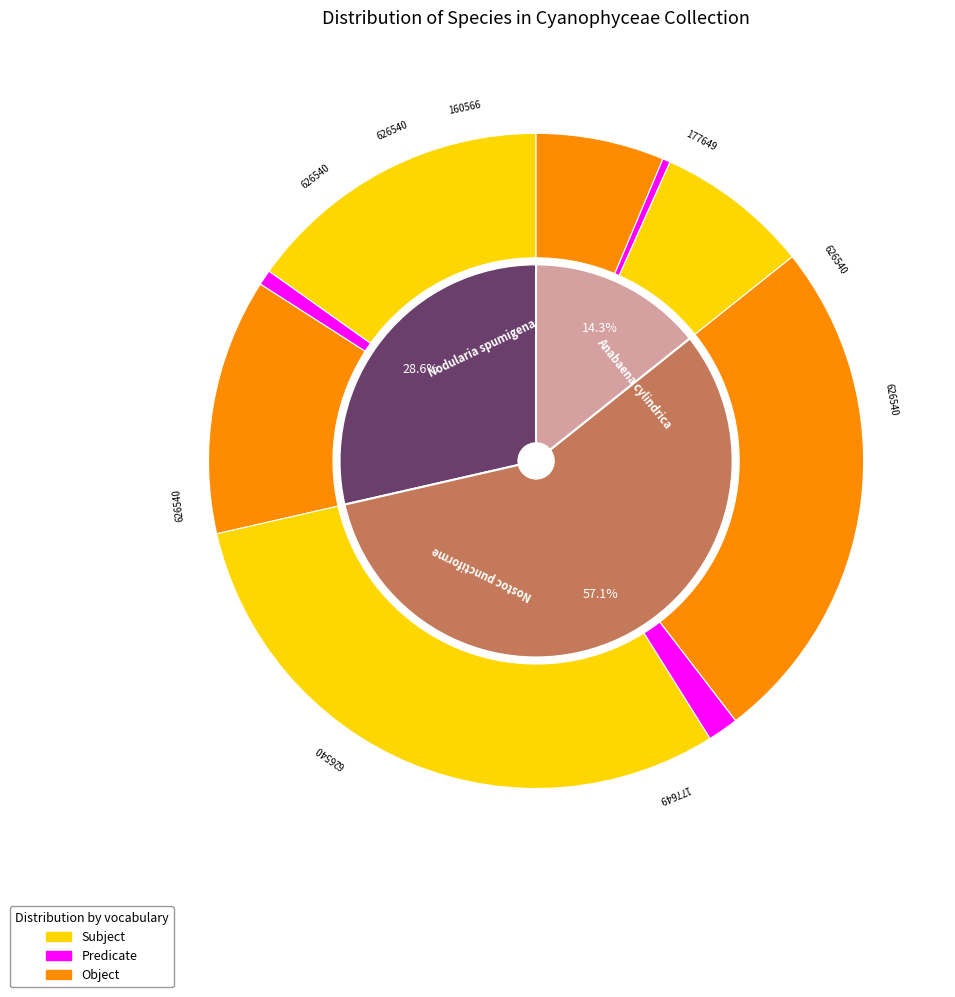

Count the number of slices in the pie.

7